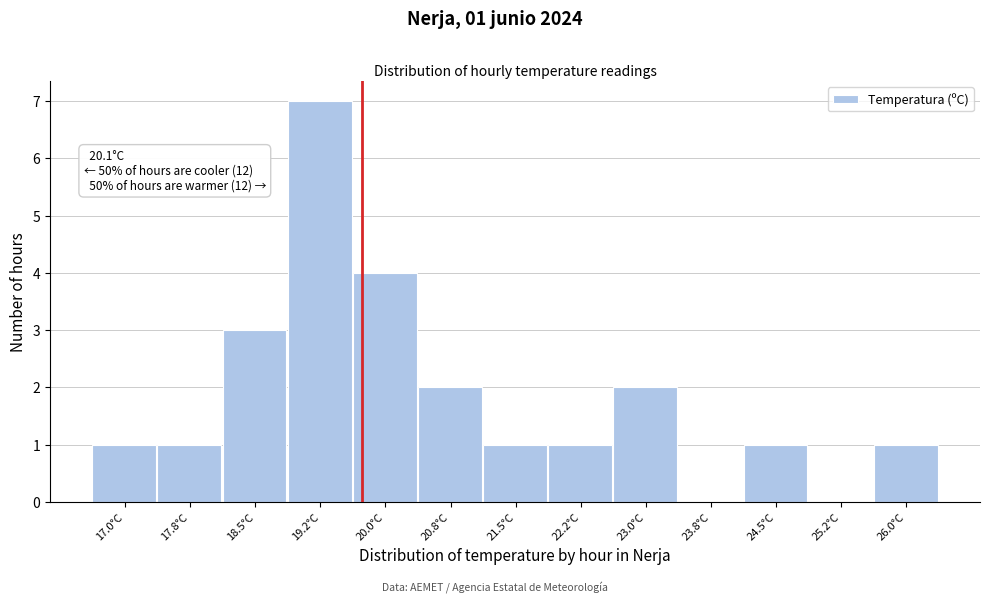

Reading left to right, extract all data points from this chart.

17.0°C=1	17.8°C=1	18.5°C=3	19.2°C=7	20.0°C=4	20.8°C=2	21.5°C=1	22.2°C=1	23.0°C=2	23.8°C=0	24.5°C=1	25.2°C=0	26.0°C=1